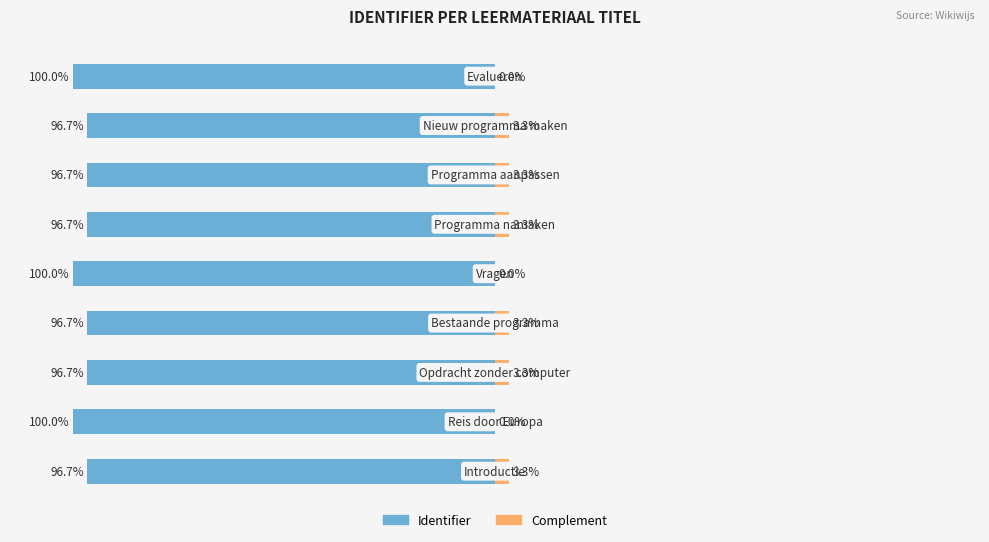

How many bars are there in total?

9